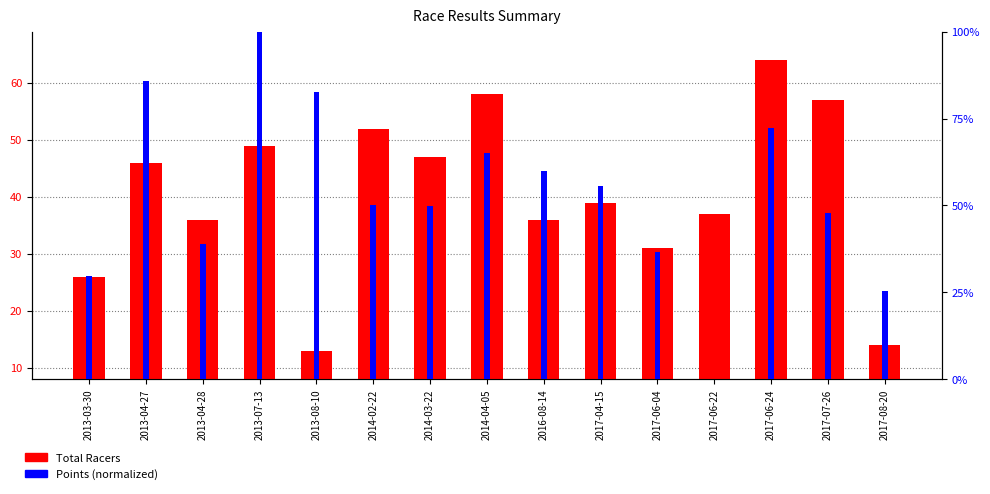

Are the bars grouped side by side (vs. stacked)?

Yes